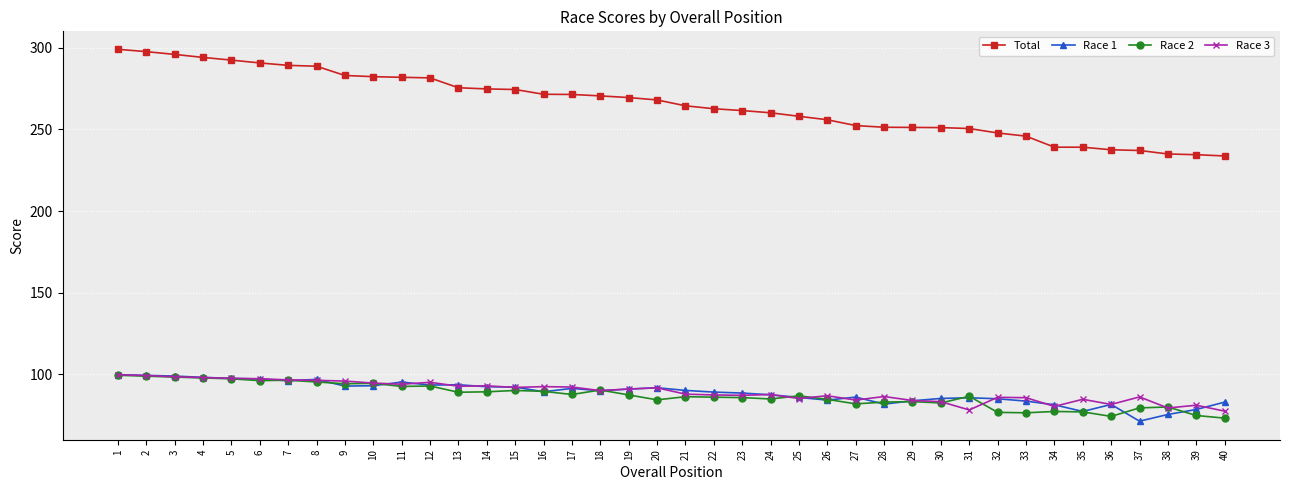

Is it true that Total equals 250.5 at 31?

True